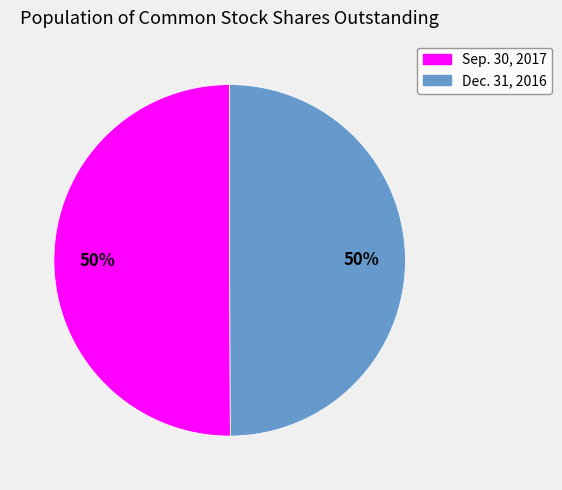

What percentage is the Sep. 30, 2017 slice, to the nearest percent?

50%